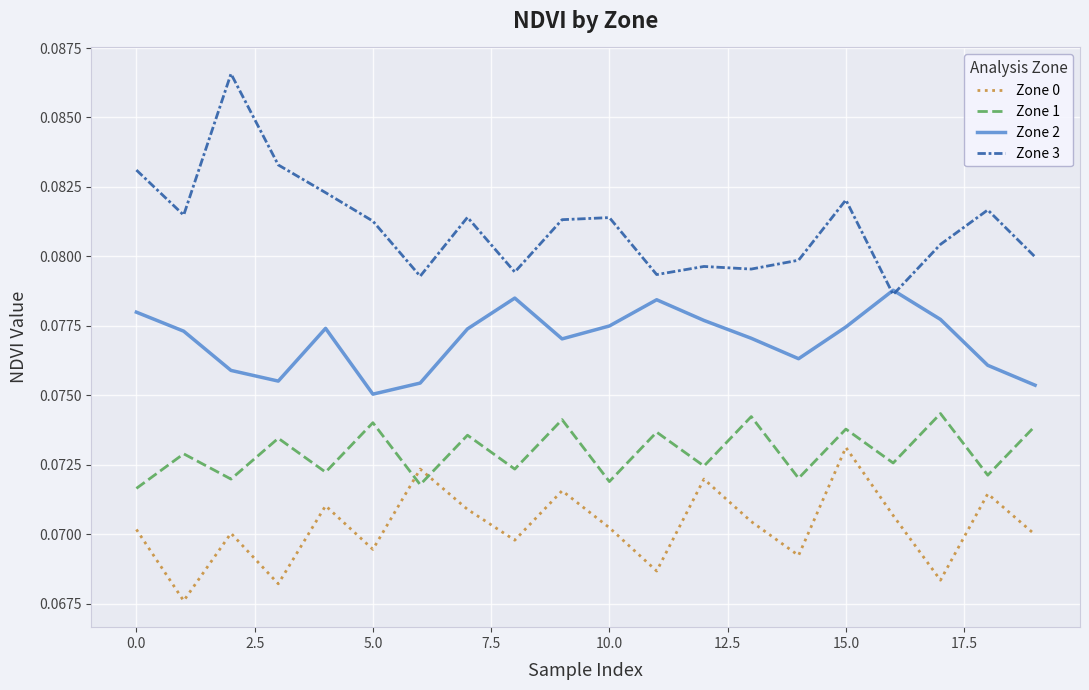

True or false: Zone 3 and Zone 1 cross at least once.

False